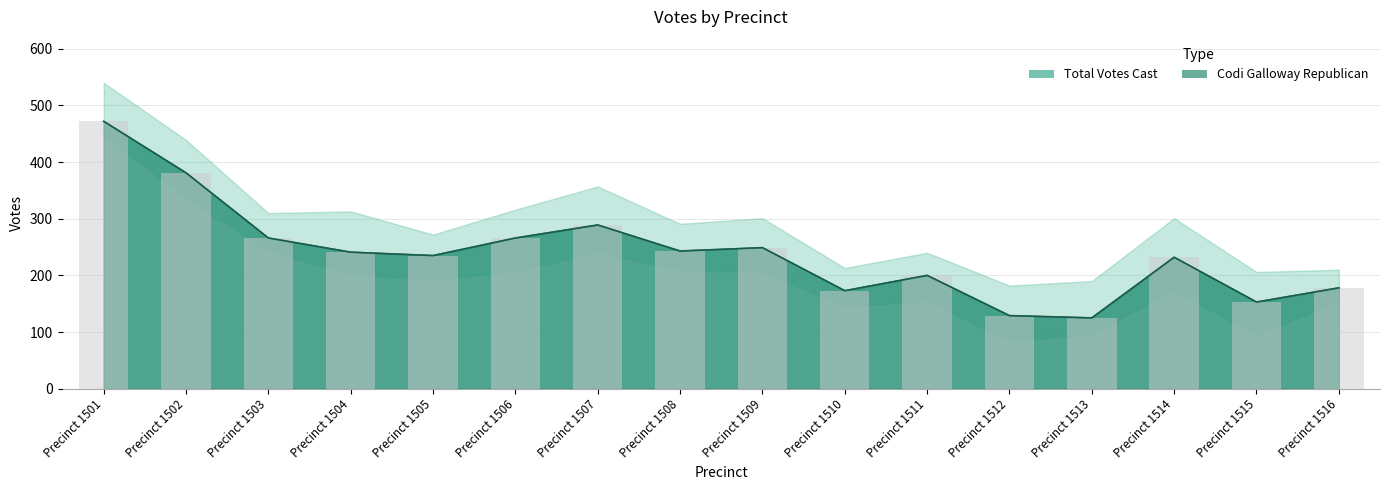

What is the approximate value of Codi Galloway Republican at Precinct 1504?

241